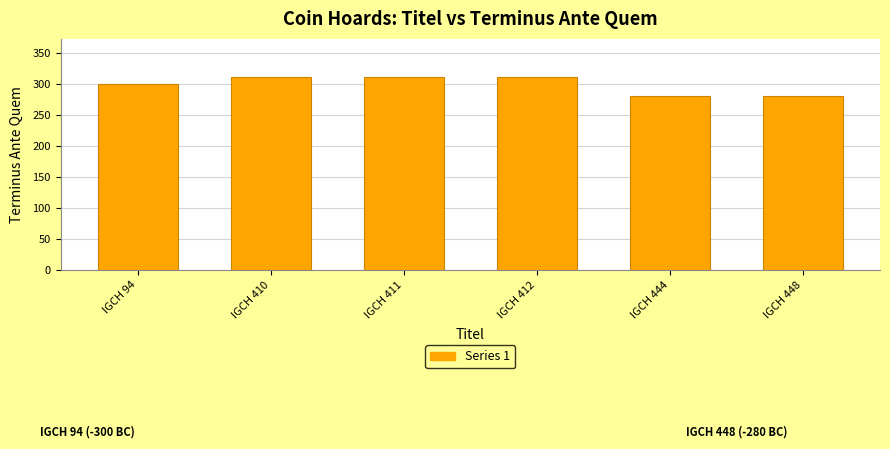

Reading right to left, extract all data points from this chart.

280	280	310	310	310	300